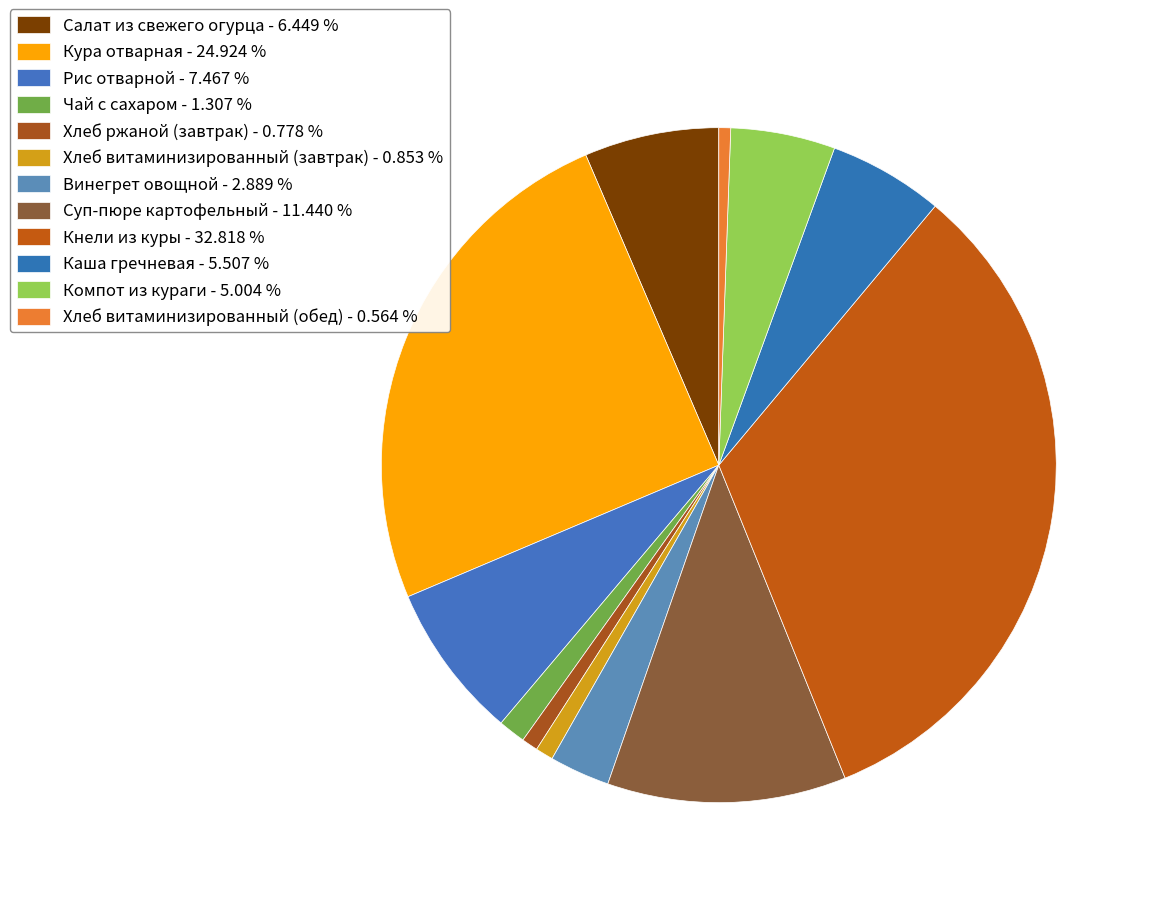

True or false: Хлеб ржаной (завтрак) accounts for 11% of the total.

False